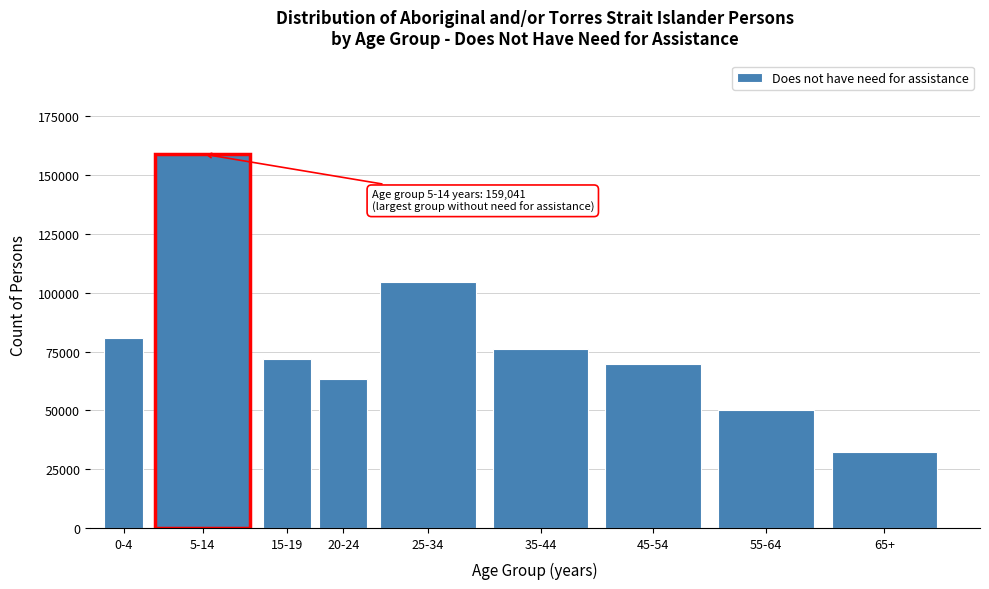

Reading left to right, what are all the values shown in this chart?

80777	159041	71643	63449	104437	76182	69679	50135	32480